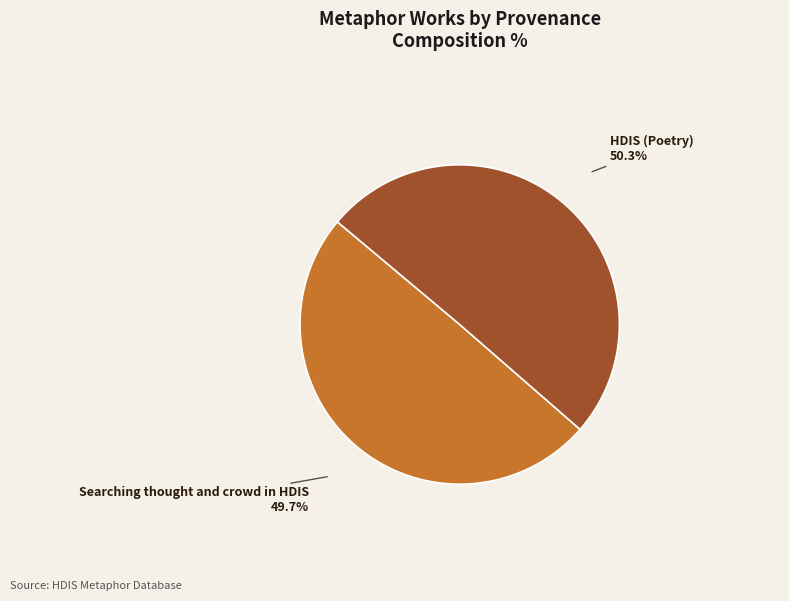

Rank the categories by value from lowest to highest.

Searching thought and crowd in HDIS, HDIS (Poetry)